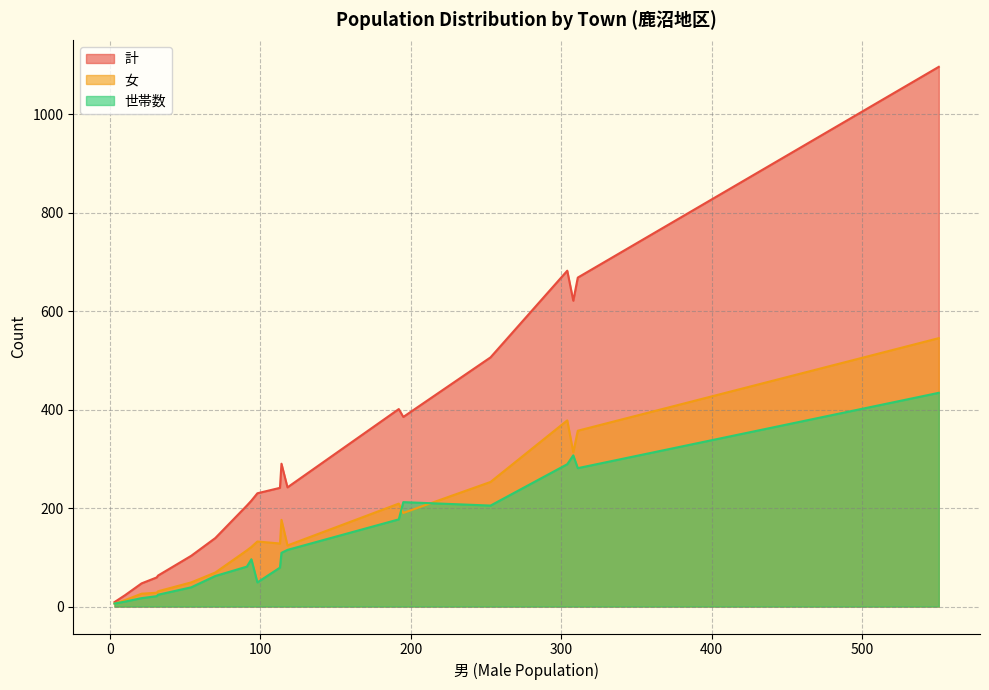

Which has a higher value, 91 or 551?

551